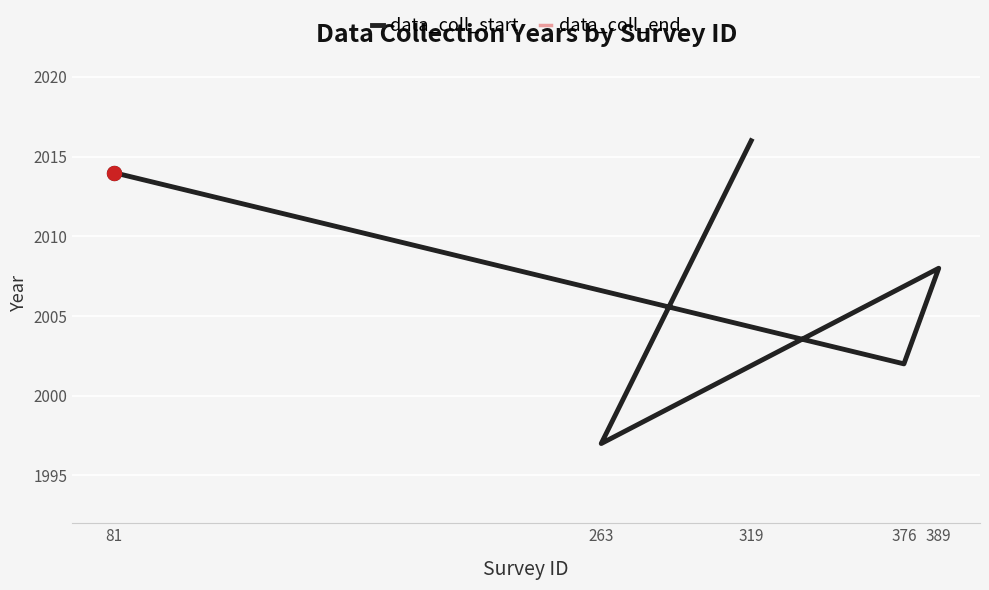

Reading right to left, extract all data points from this chart.

data_coll_start: 81=2014	376=2002	389=2008	263=1997	319=2016
data_coll_end: 81=2014	376=2002	389=2008	263=1997	319=2016